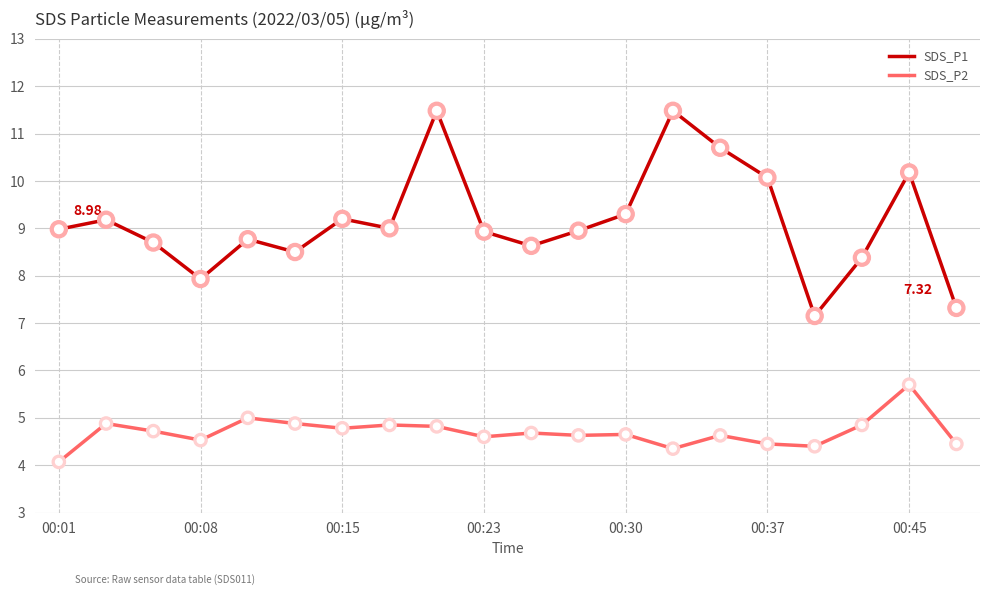

True or false: SDS_P2 and SDS_P1 cross at least once.

False